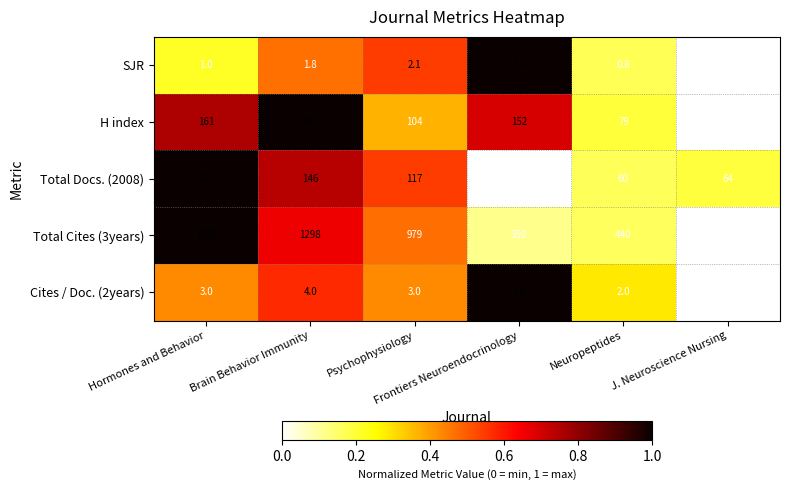

How many categories are shown in the chart?

6